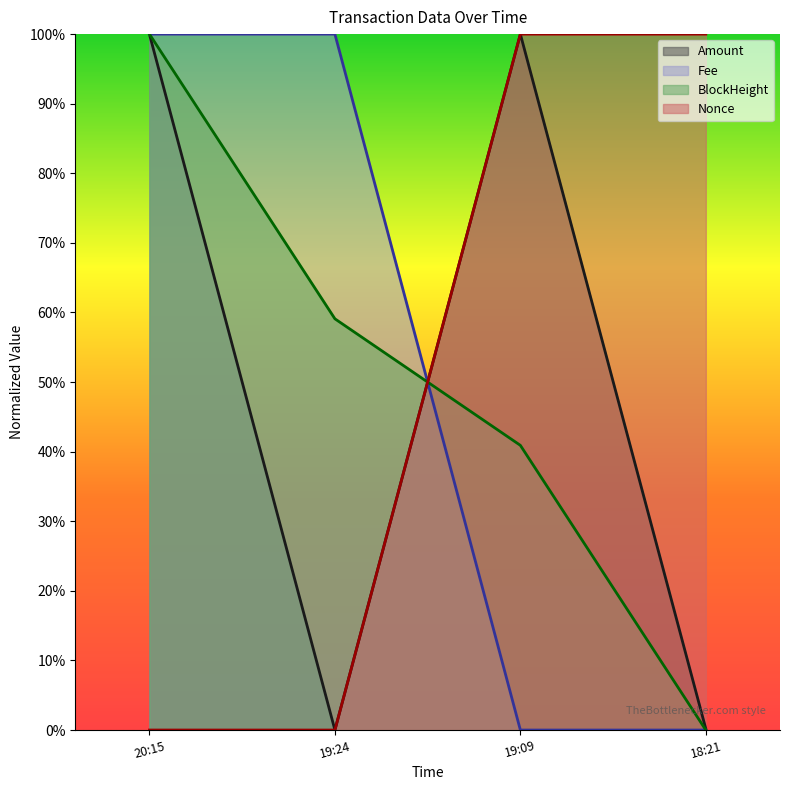

The Nonce series shows -0.5 at 19:24. True or false?

False